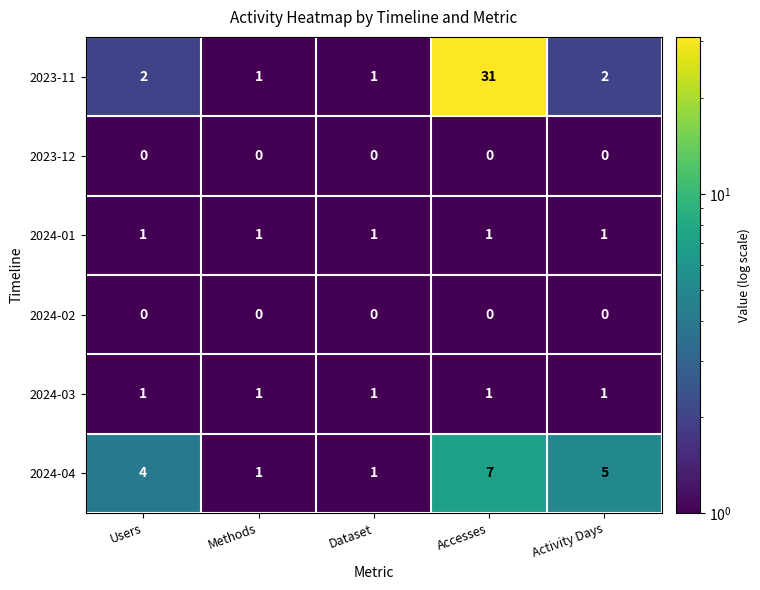

True or false: 2024-03 has a value of 1 at Methods.

True